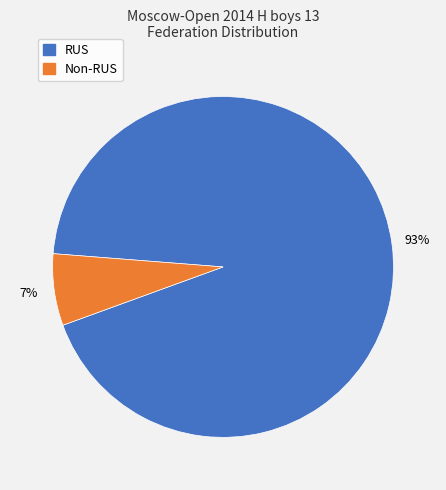

To the nearest percent, what is the average slice percentage?

50%